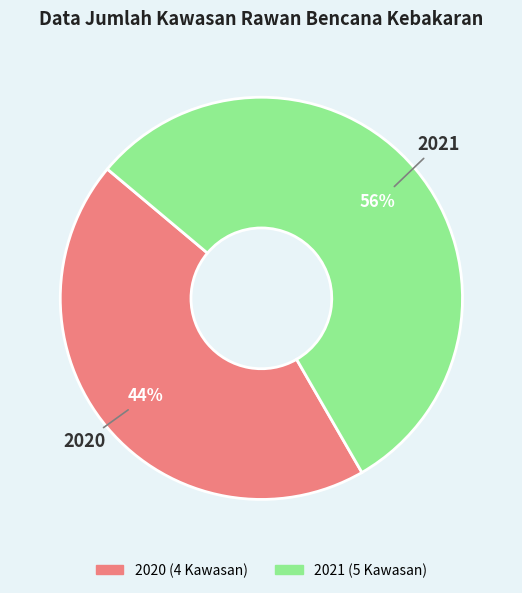

Is there any slice that represents more than half of the pie?

Yes